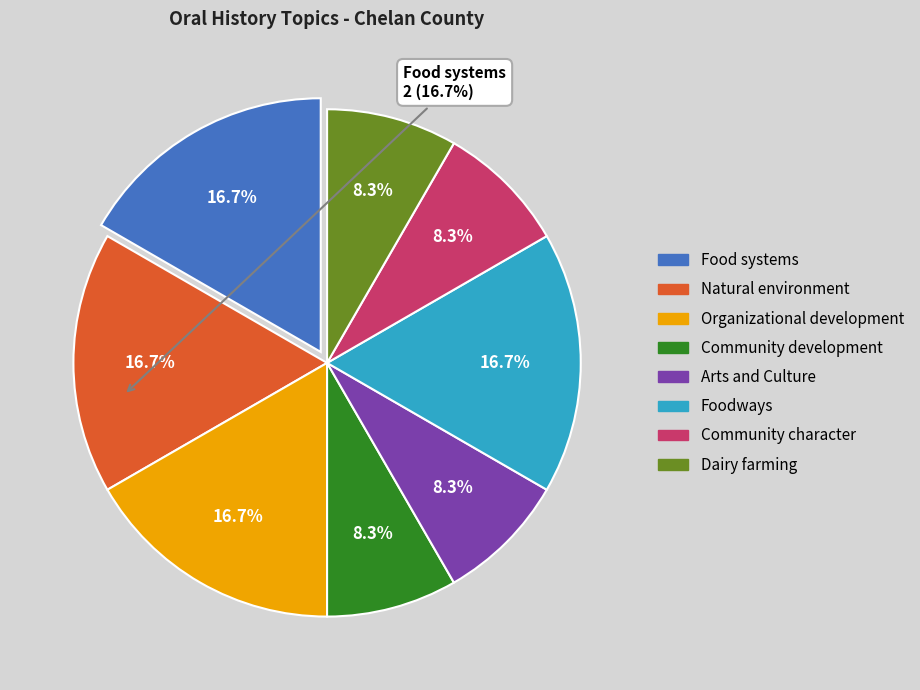

Approximately how many times larger is the value at Arts and Culture compared to Community development?

1.0